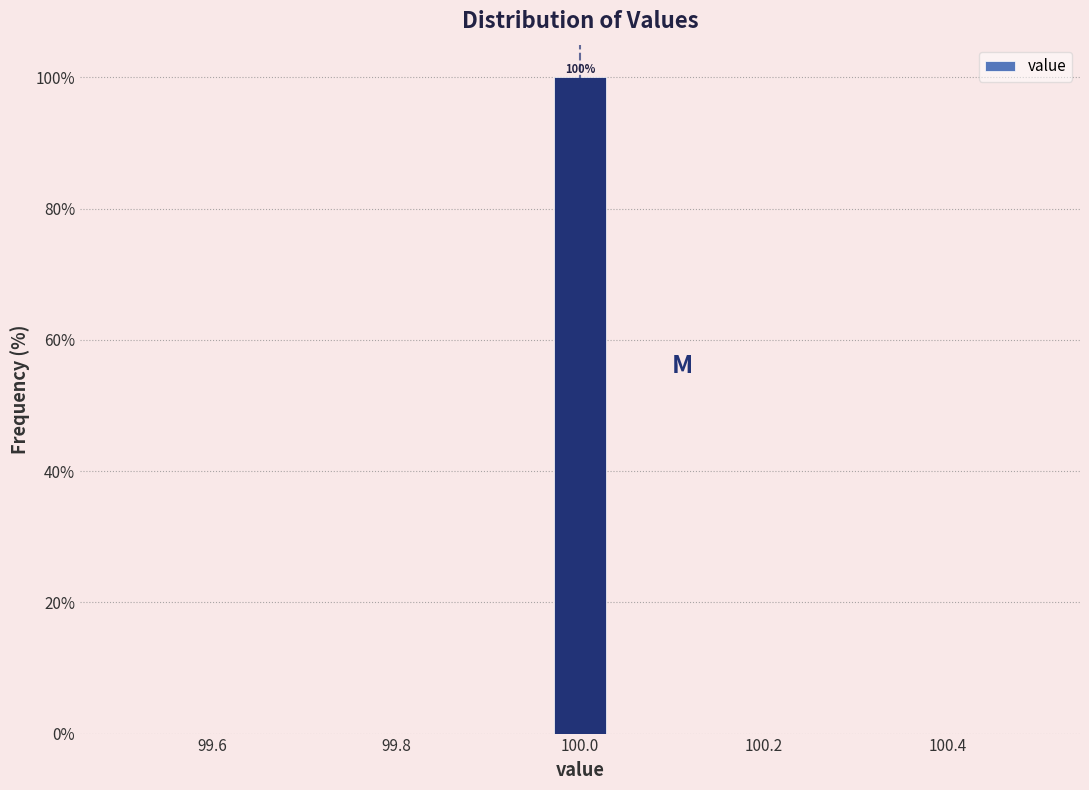

Around what value on the x-axis is the tallest bar? Give the approximate position of its centre, as read against the axis.

100.00